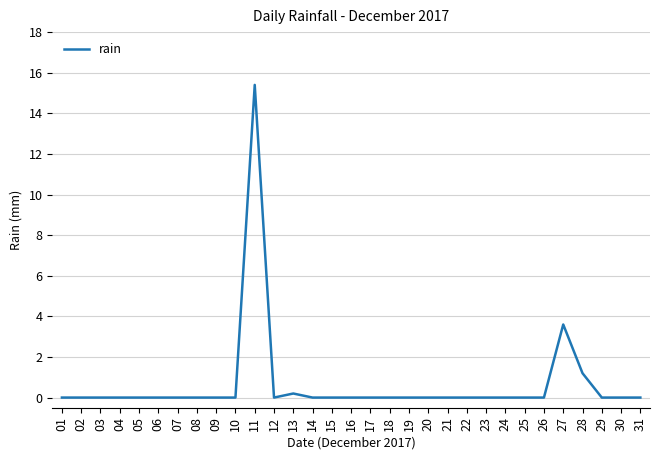

What is the difference between the second highest and second lowest values?

3.6